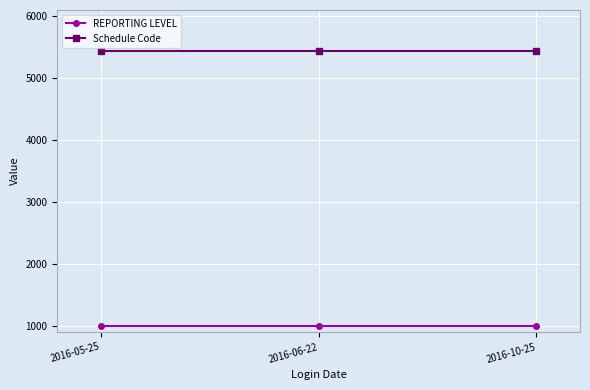

Reading right to left, extract all data points from this chart.

REPORTING LEVEL: 1000	1000	1000
Schedule Code: 5433	5433	5433